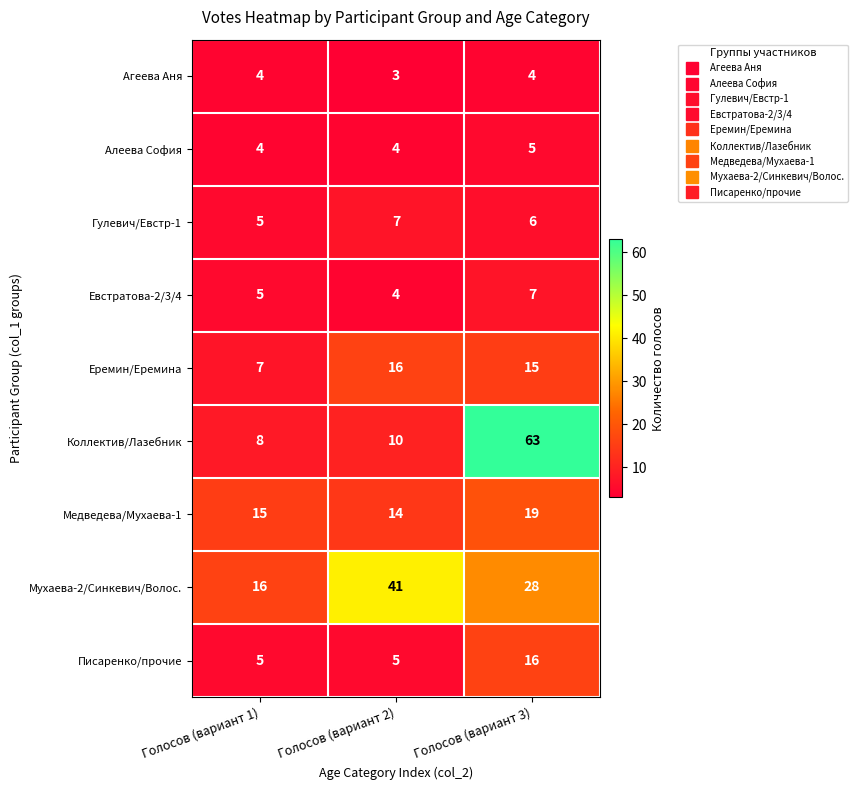

Reading right to left, list all the values displayed in this chart.

Агеева Аня: 4	3	4
Алеева София: 5	4	4
Гулевич/Евстр-1: 6	7	5
Евстратова-2/3/4: 7	4	5
Еремин/Еремина: 15	16	7
Коллектив/Лазебник: 63	10	8
Медведева/Мухаева-1: 19	14	15
Мухаева-2/Синкевич/Волос.: 28	41	16
Писаренко/прочие: 16	5	5